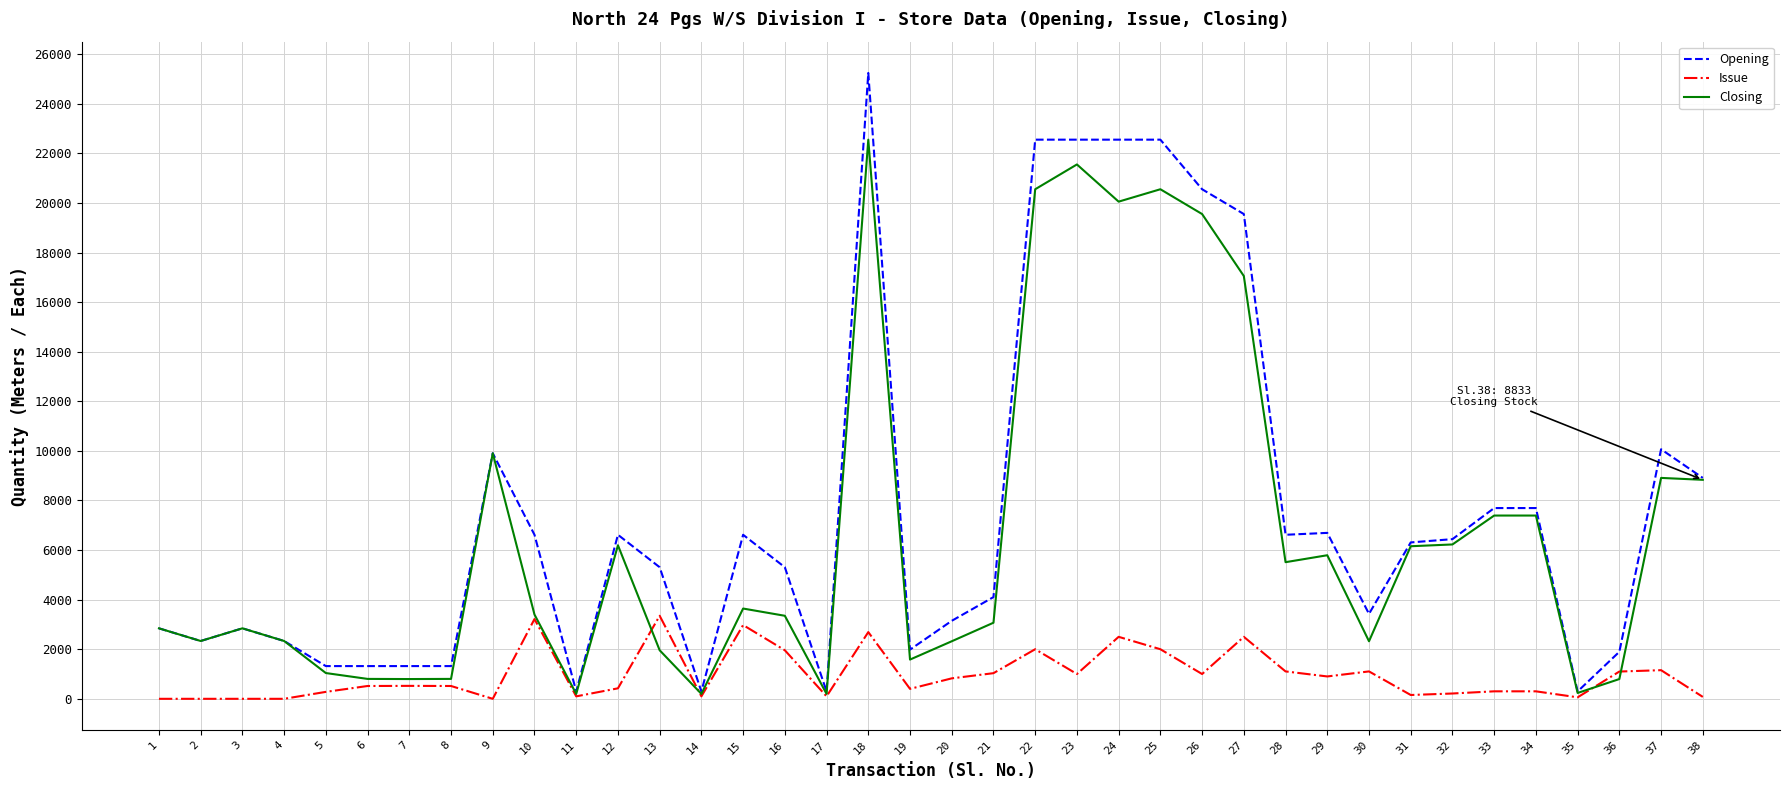

What is the maximum value shown in the chart?

25244